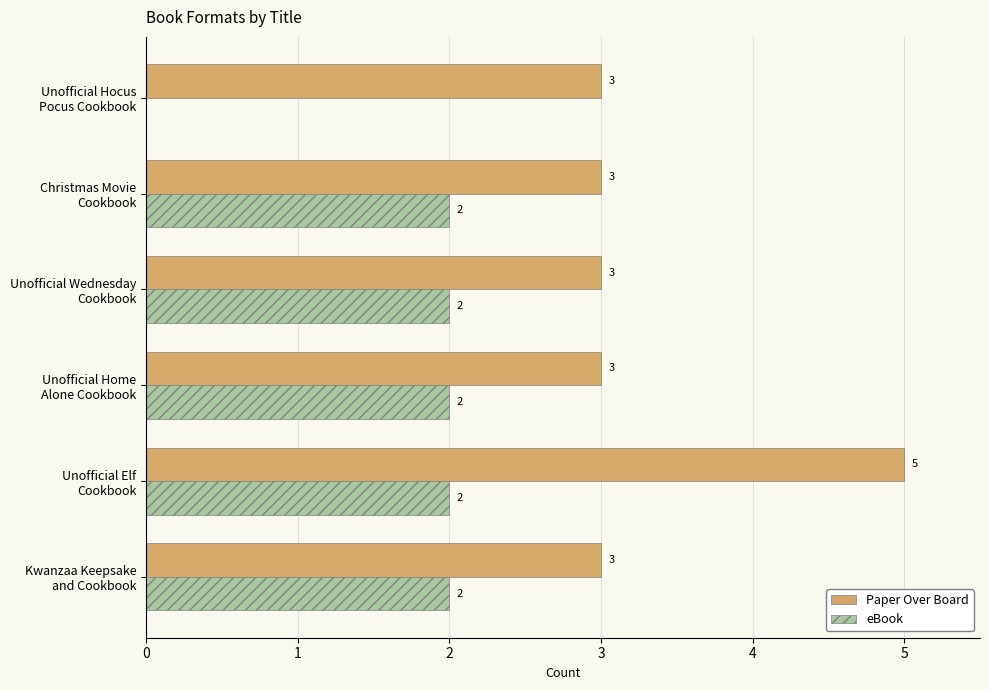

What is the maximum value shown in the chart?

5